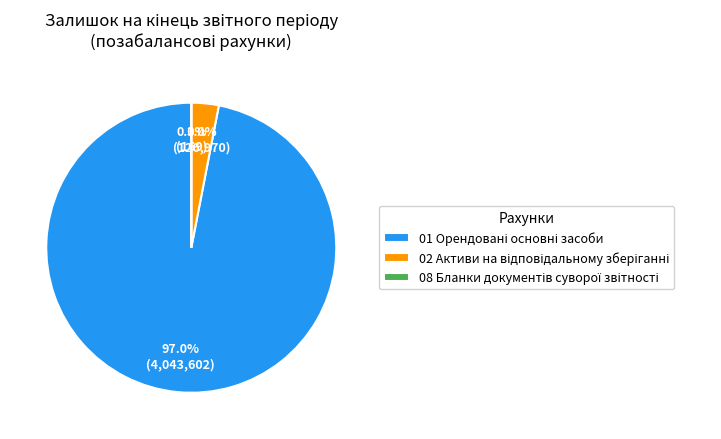

Is there a majority slice in this chart?

Yes